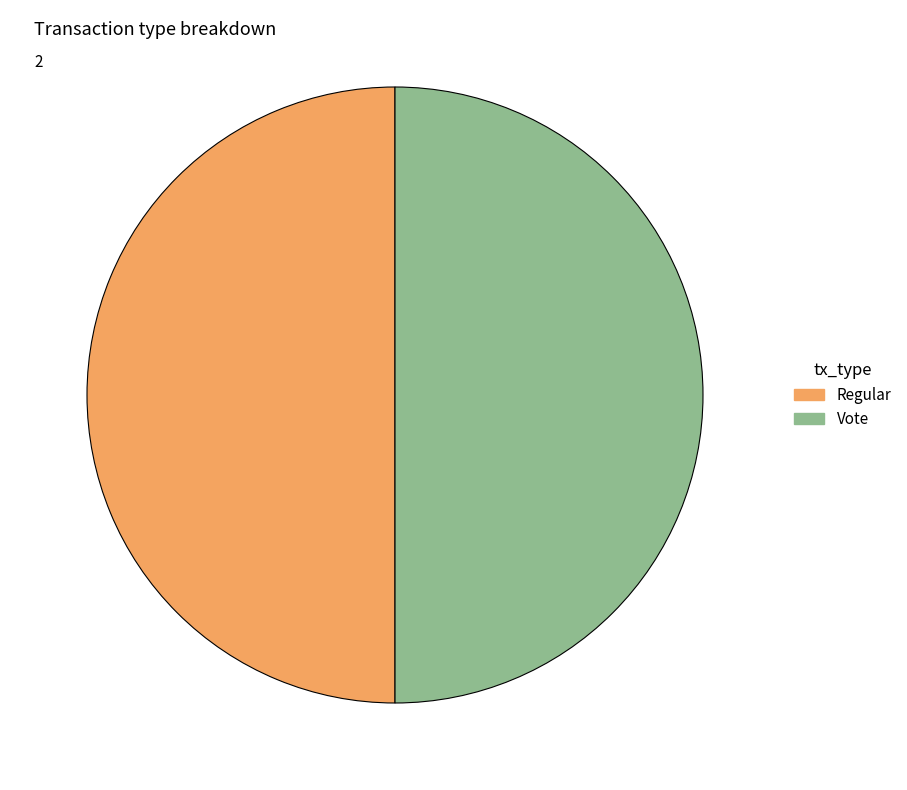

How many segments does this pie chart have?

2